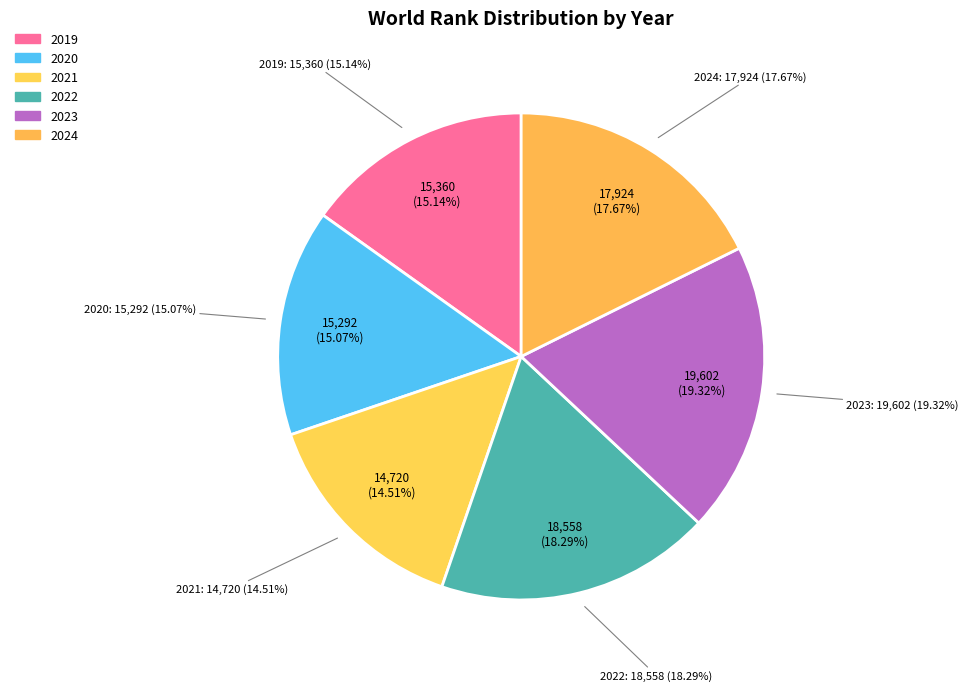

To the nearest percent, what is the combined percentage of 2019 and 2020?

30%